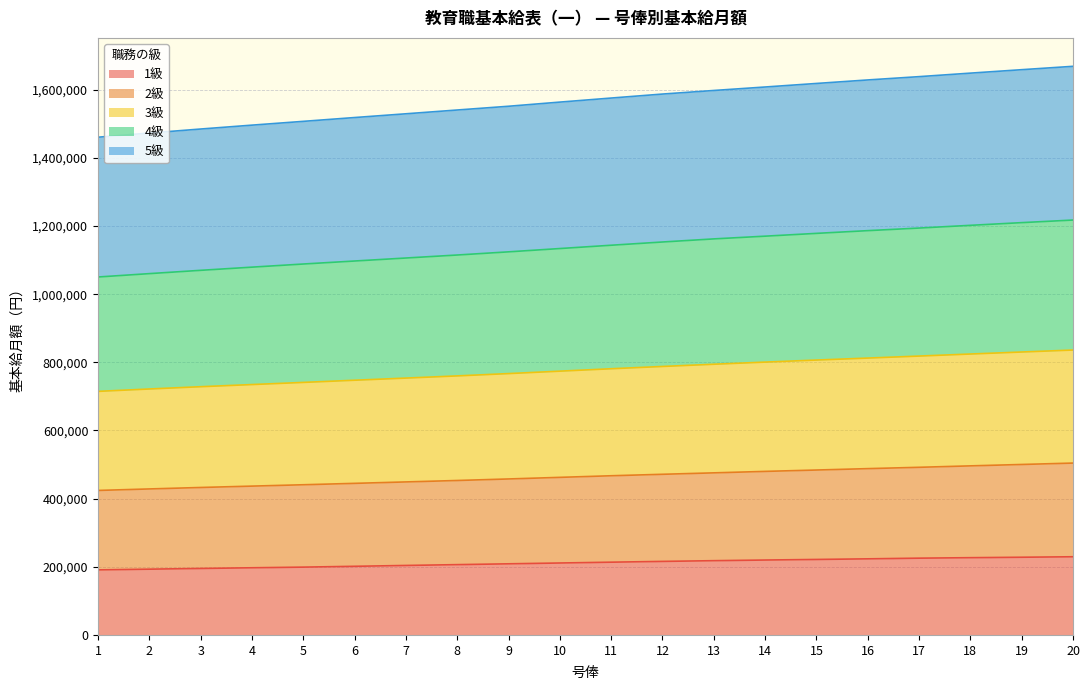

True or false: 2級 and 3級 intersect in this chart.

False